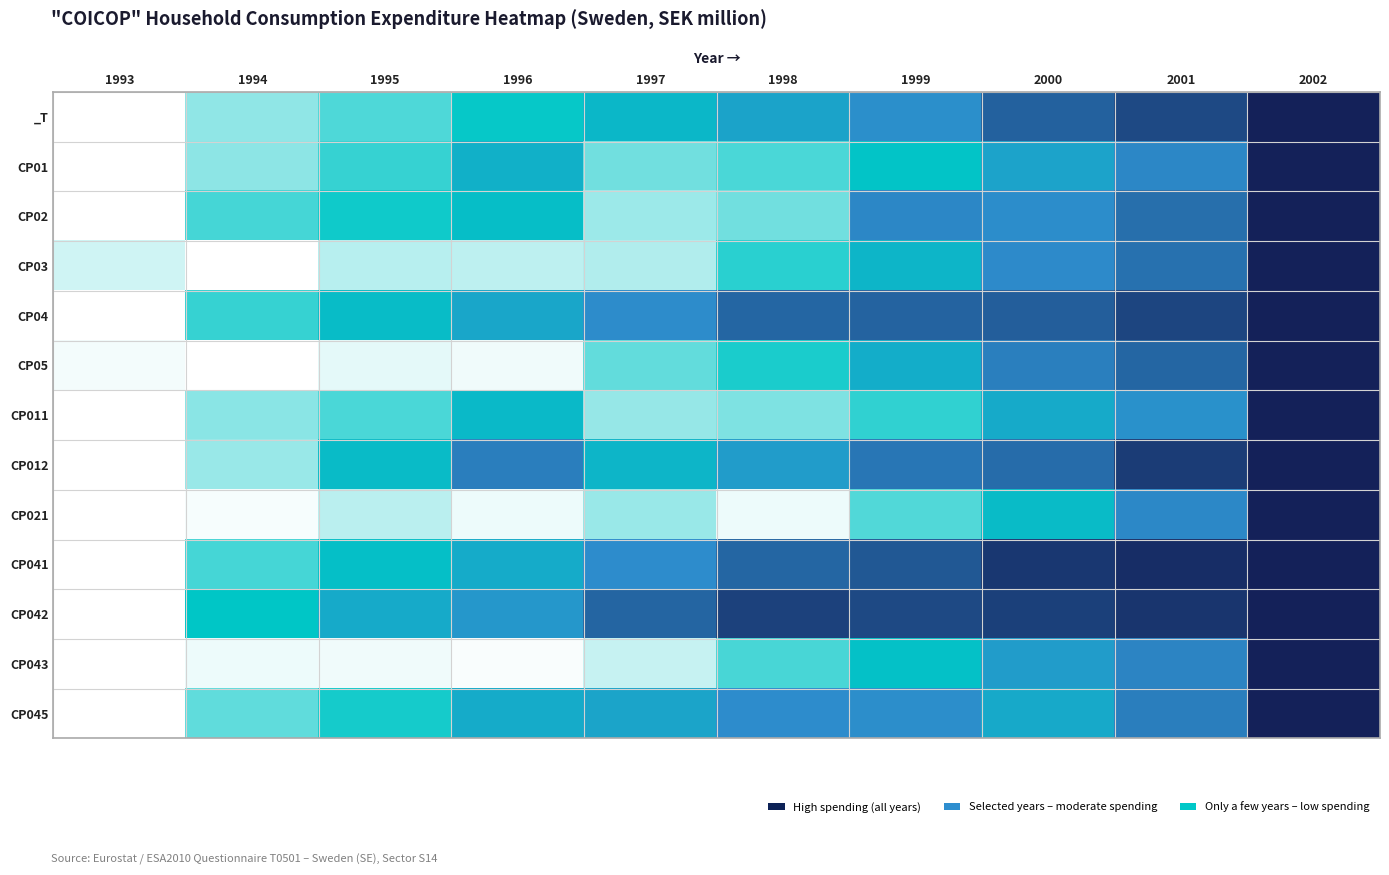

List the series in order of their peak value, highest first.

_T, CP04, CP041, CP042, CP01, CP011, CP05, CP045, CP03, CP02, CP021, CP012, CP043